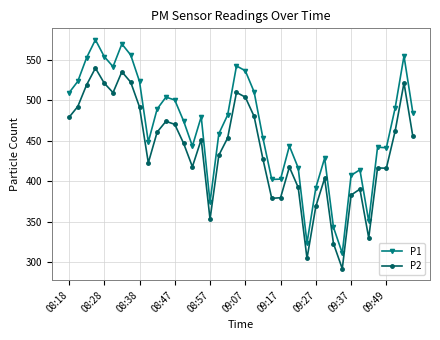

Count the number of data series in this chart.

2